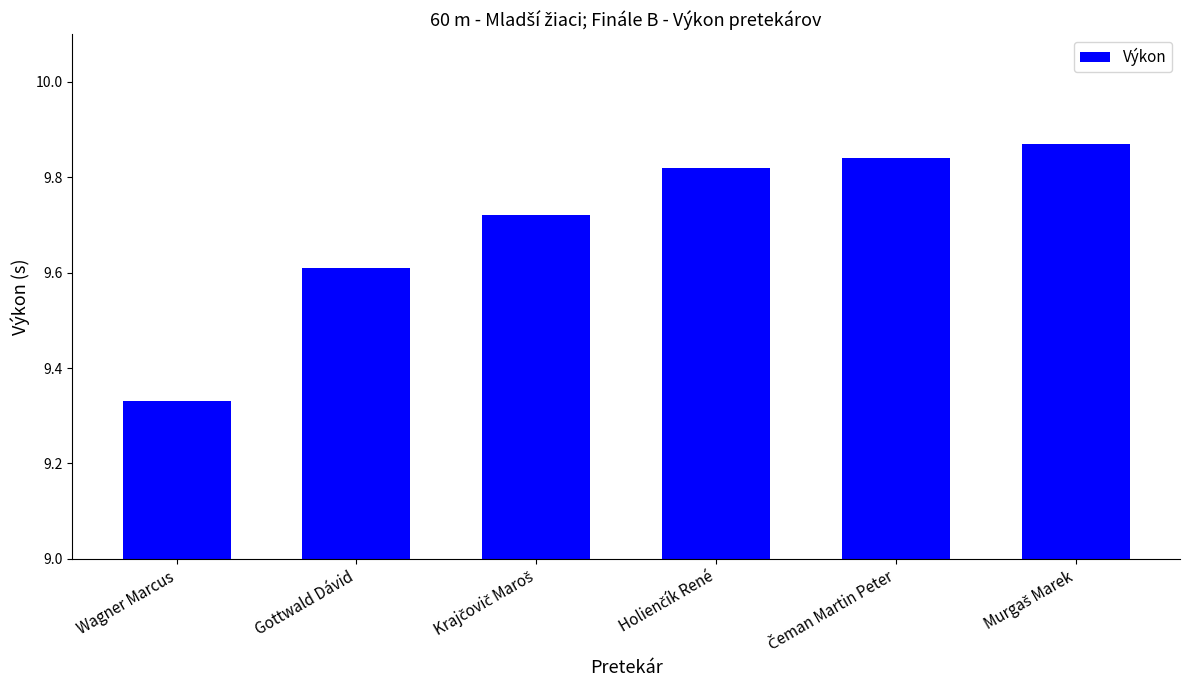

Is it true that the value at Wagner Marcus is 3.0?

False